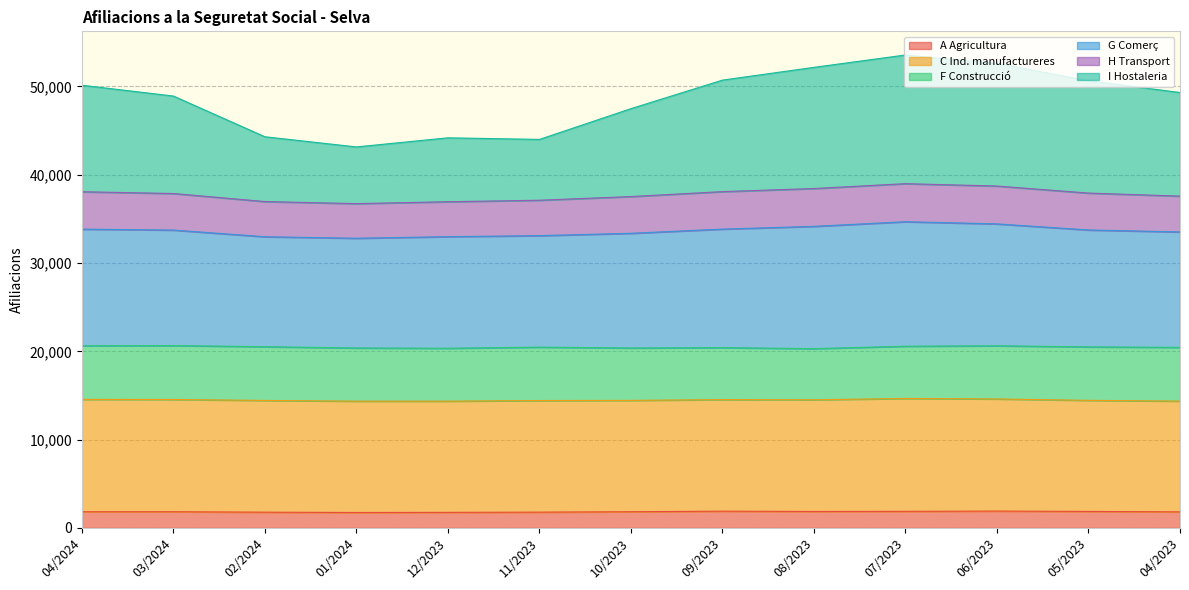

Which has a higher value, 09/2023 or 02/2024?

09/2023